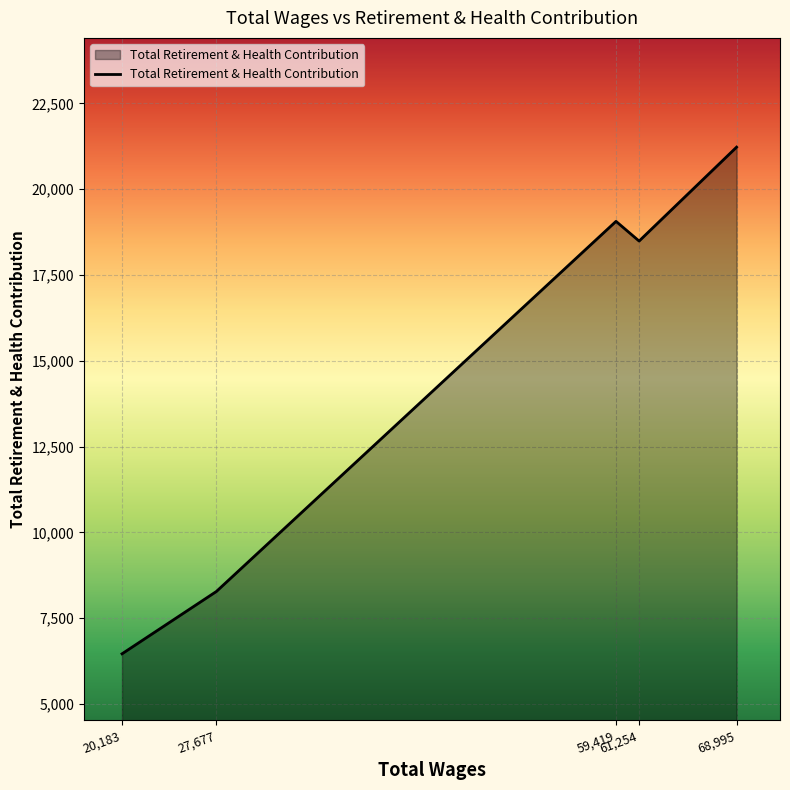

What is the sum of all values?

73517